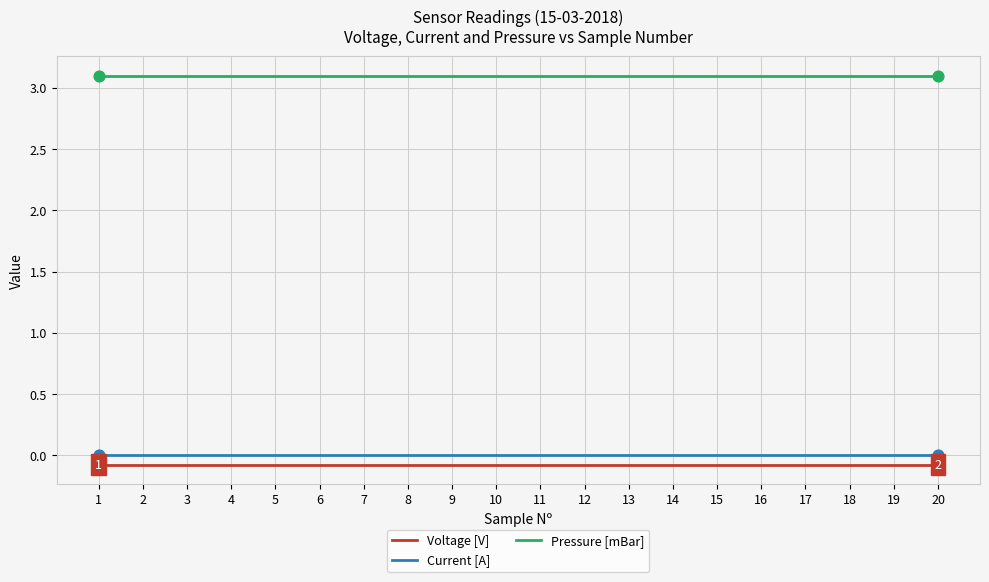

Is the value of Voltage [V] at 5 greater than the value of Pressure [mBar] at 11?

No